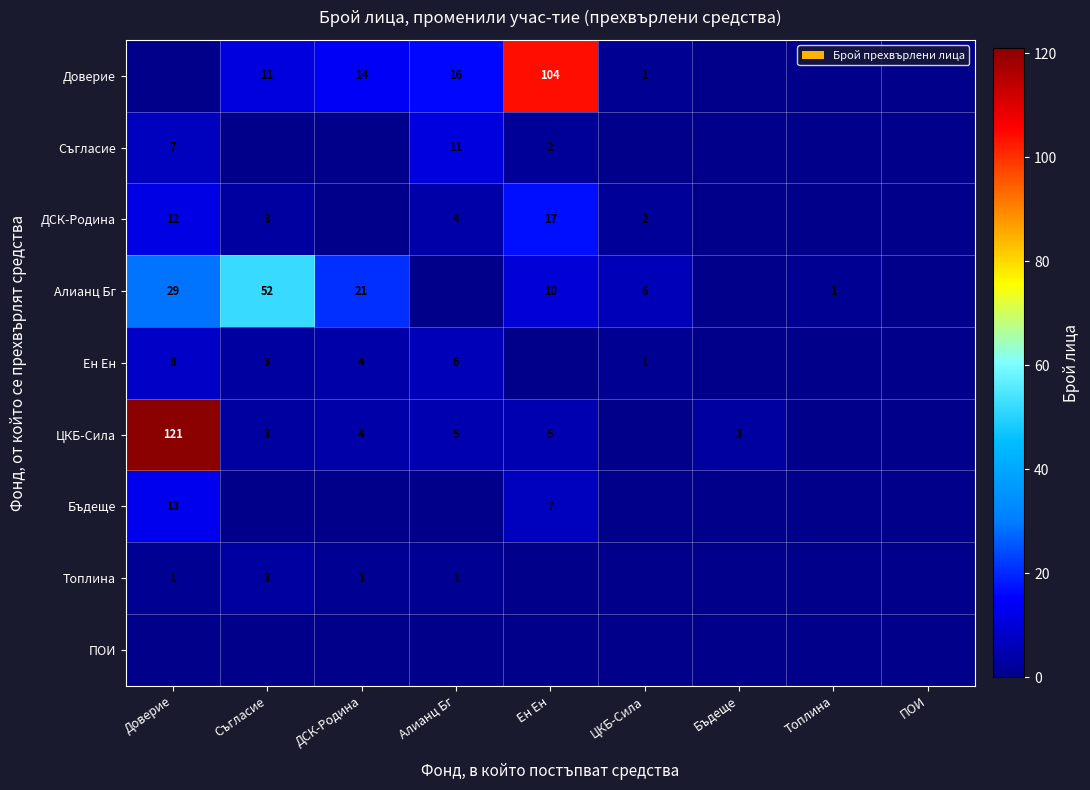

What is the total value across all series at Алианц Бг?

43